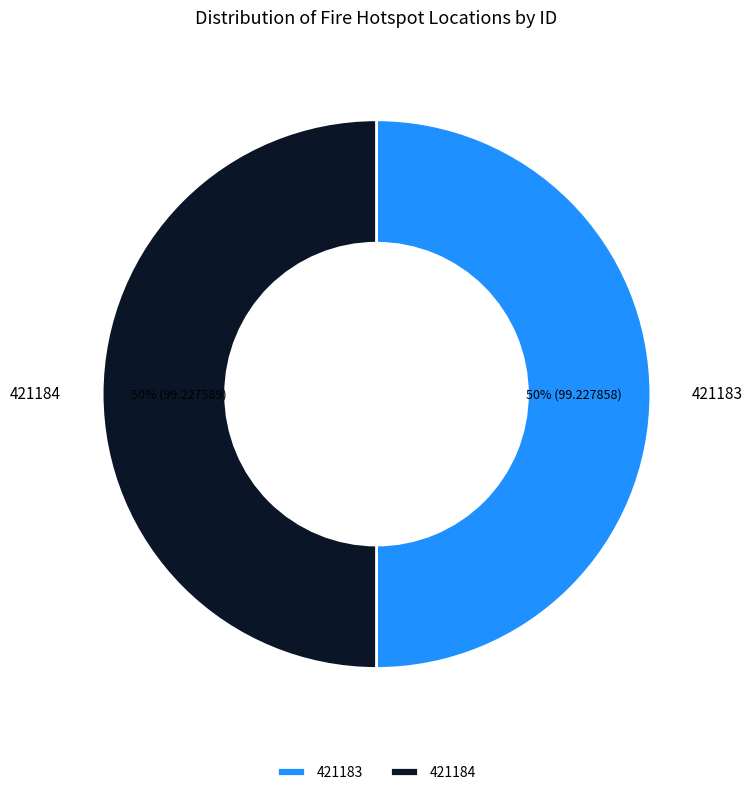

How many slices are in this pie chart?

2